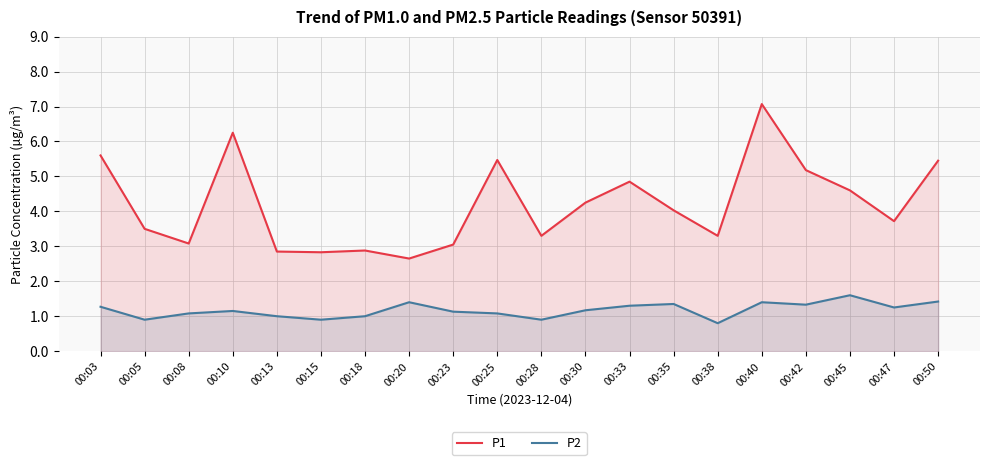

Which series has the largest total across all categories?

P1